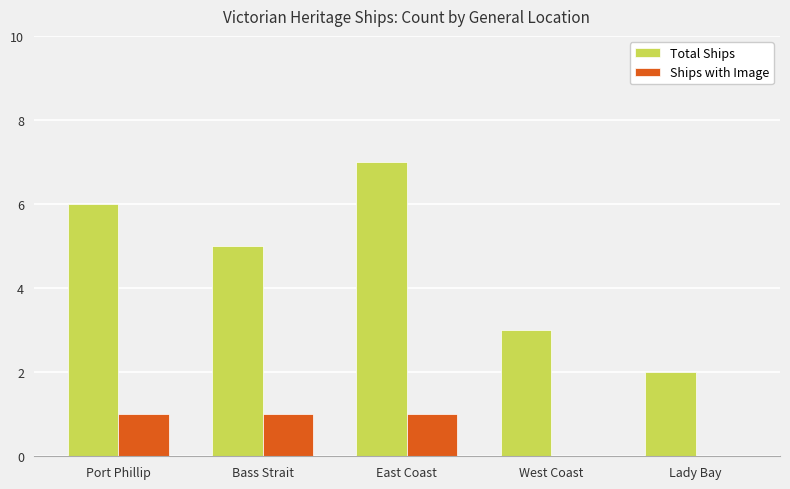

What are all the series names shown in the legend?

Total Ships, Ships with Image